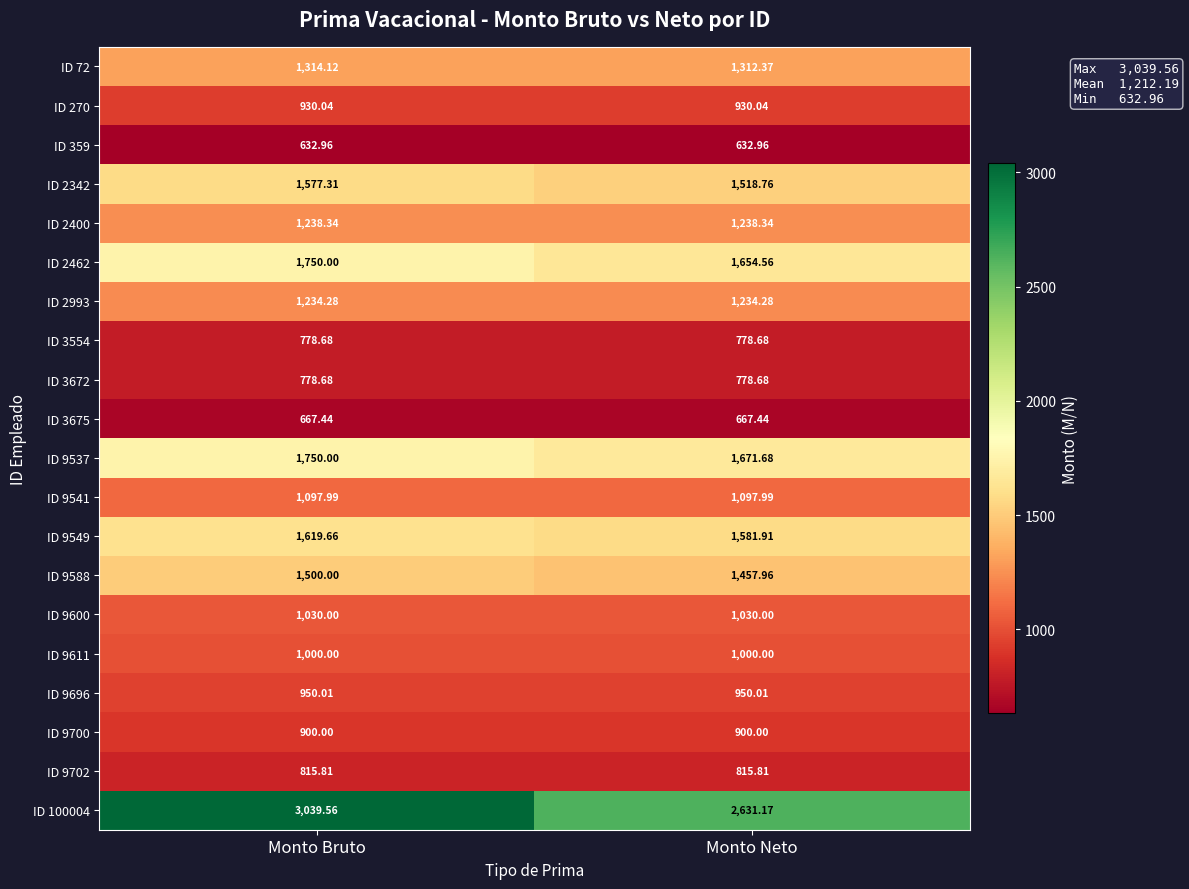

At which category does the chart reach its peak across all series?

Monto Bruto